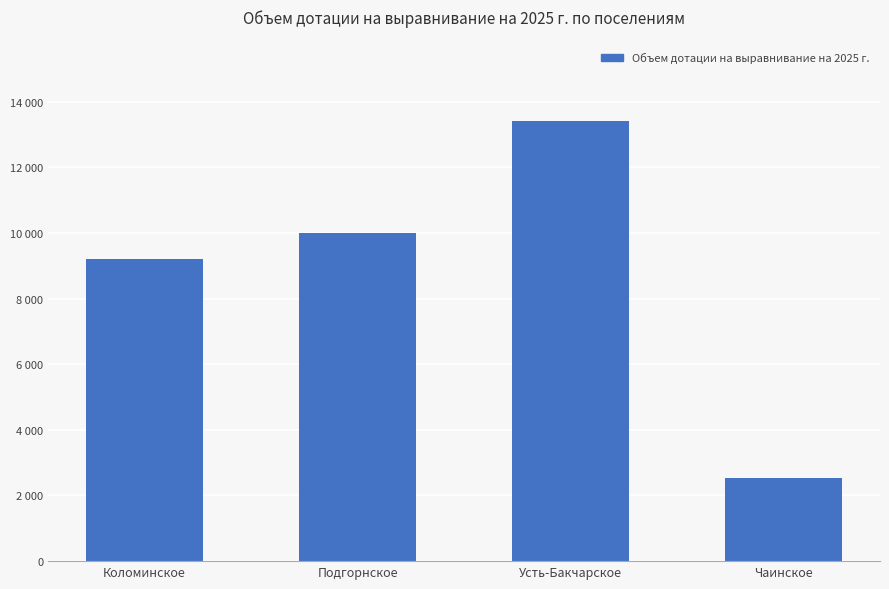

Are the bars horizontal?

No